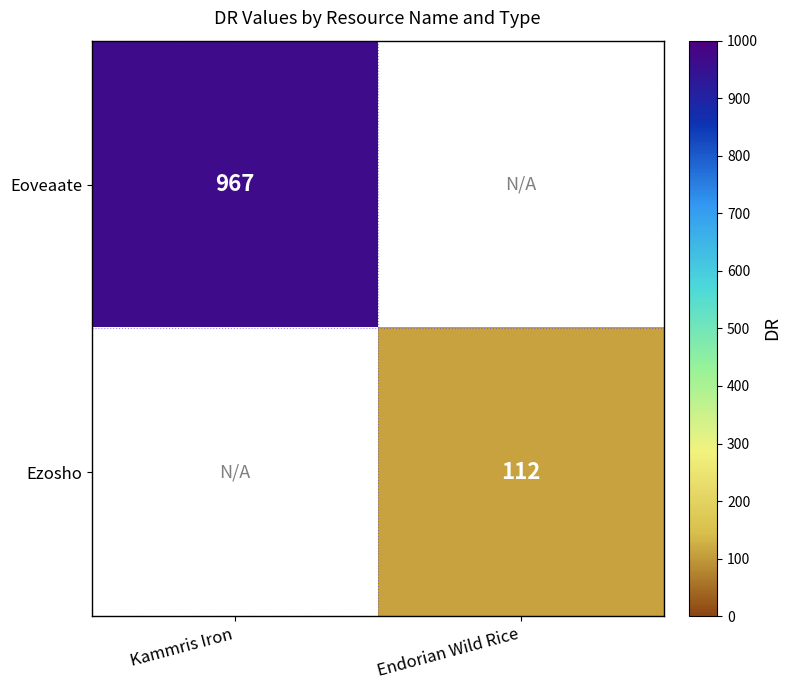

The value of Eoveaate at Kammris Iron is 967. True or false?

True